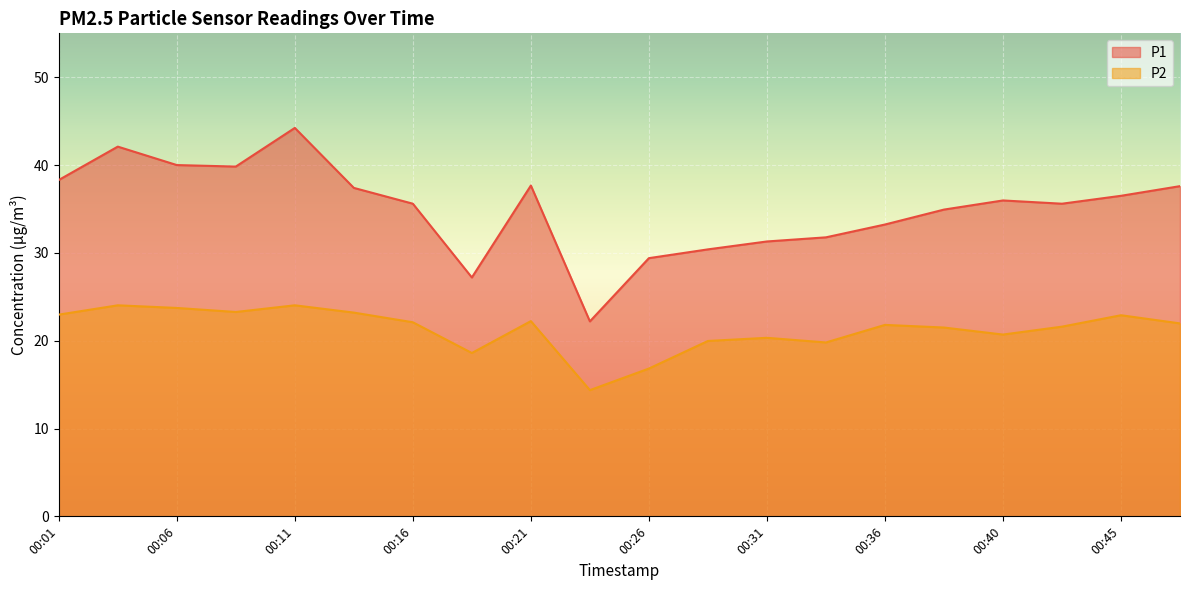

Is it true that P1 equals 34.9 at 00:38?

True